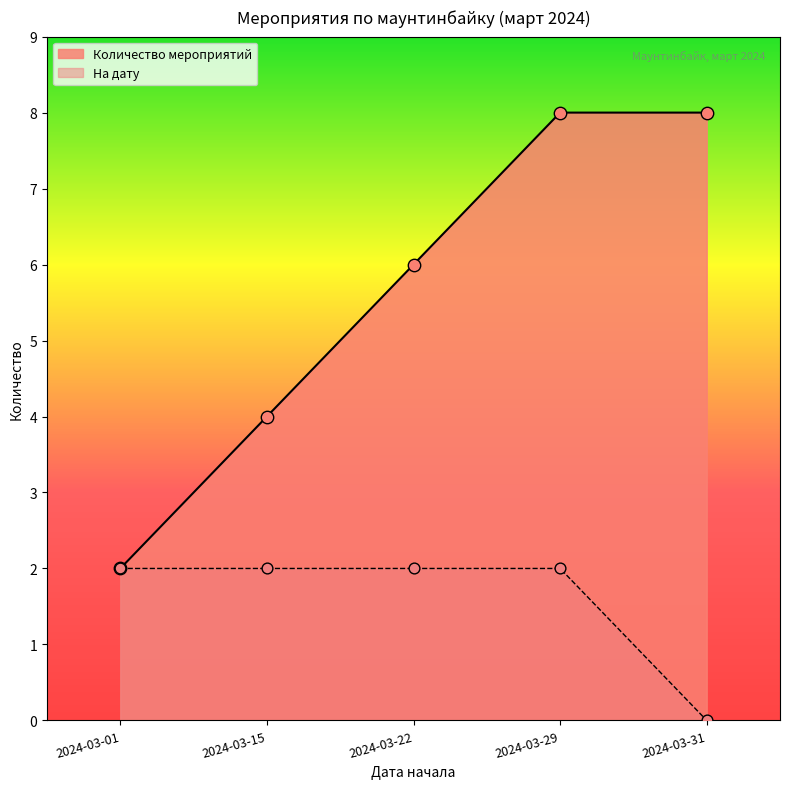

Which series has the largest range (max minus min)?

Количество мероприятий